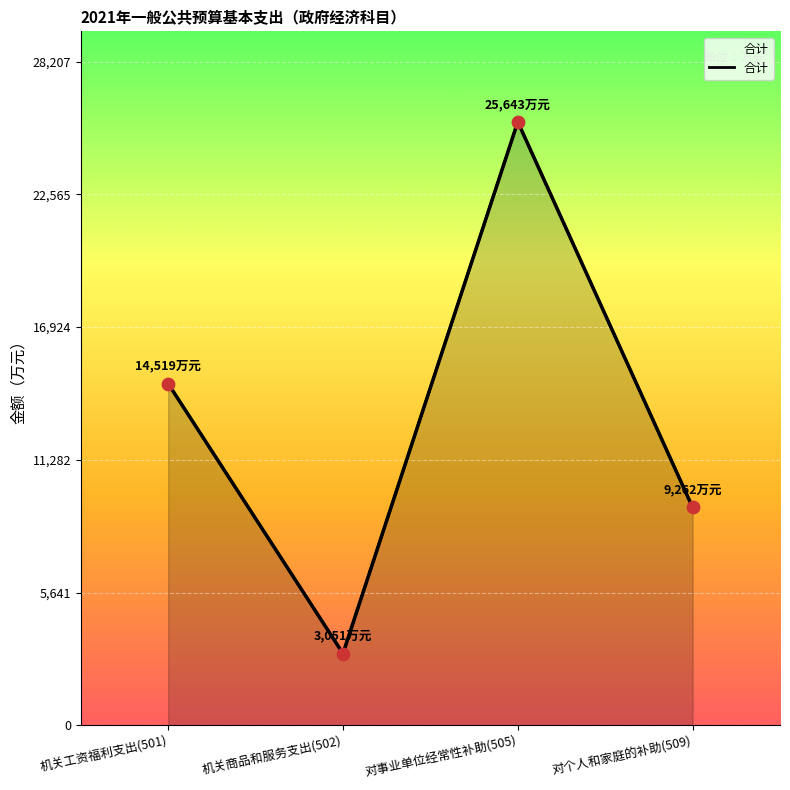

Between 机关商品和服务支出(502) and 机关工资福利支出(501), which is larger?

机关工资福利支出(501)